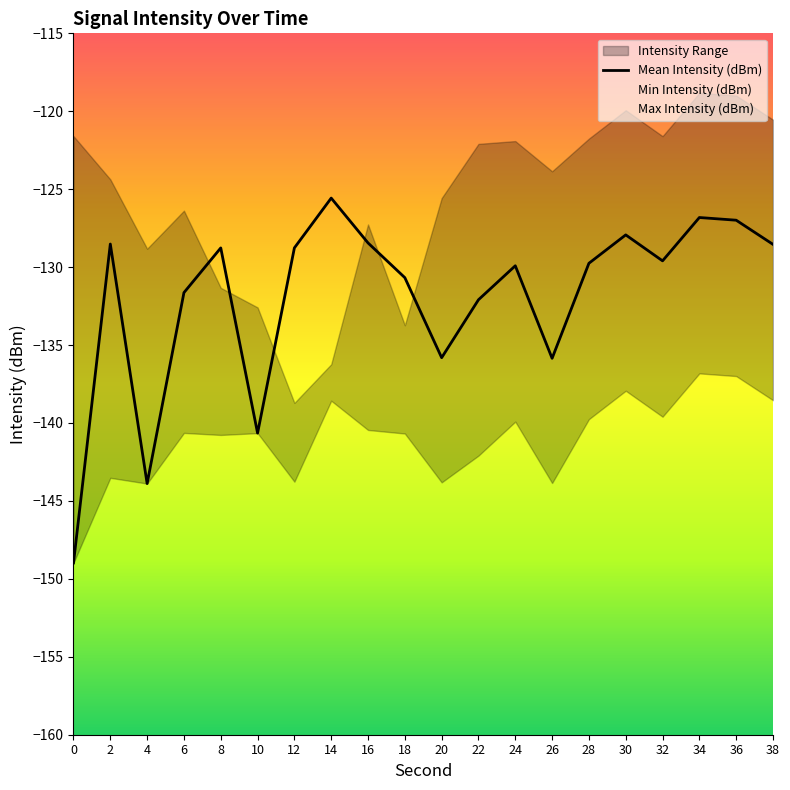

Rank the categories by value from highest to lowest.

14, 34, 36, 30, 16, 2, 38, 12, 8, 32, 28, 24, 18, 6, 22, 20, 26, 10, 4, 0